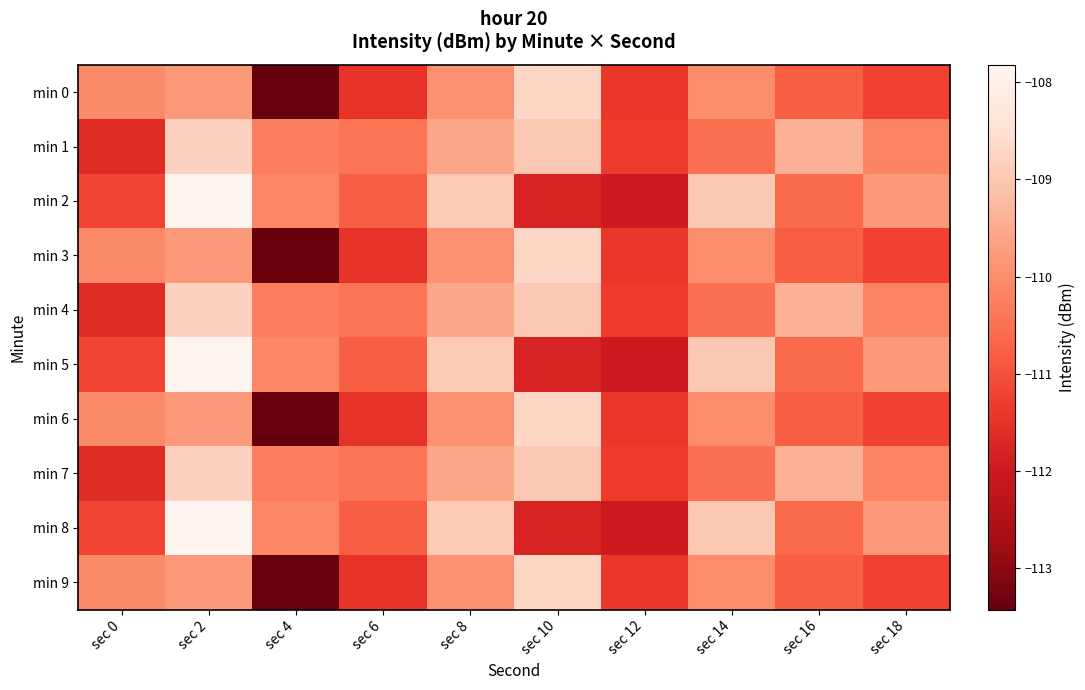

What is the maximum value shown in the chart?

-107.8